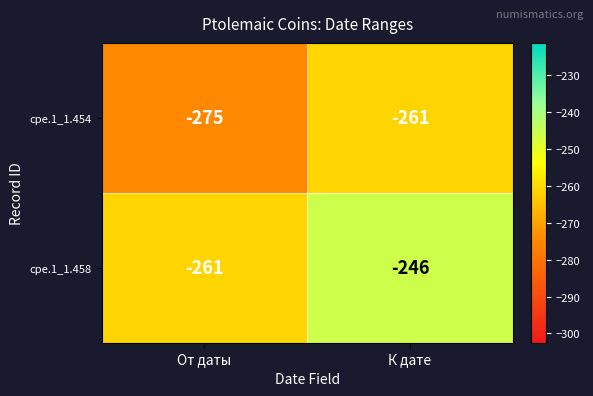

Which series has the largest range (max minus min)?

cpe.1_1.458